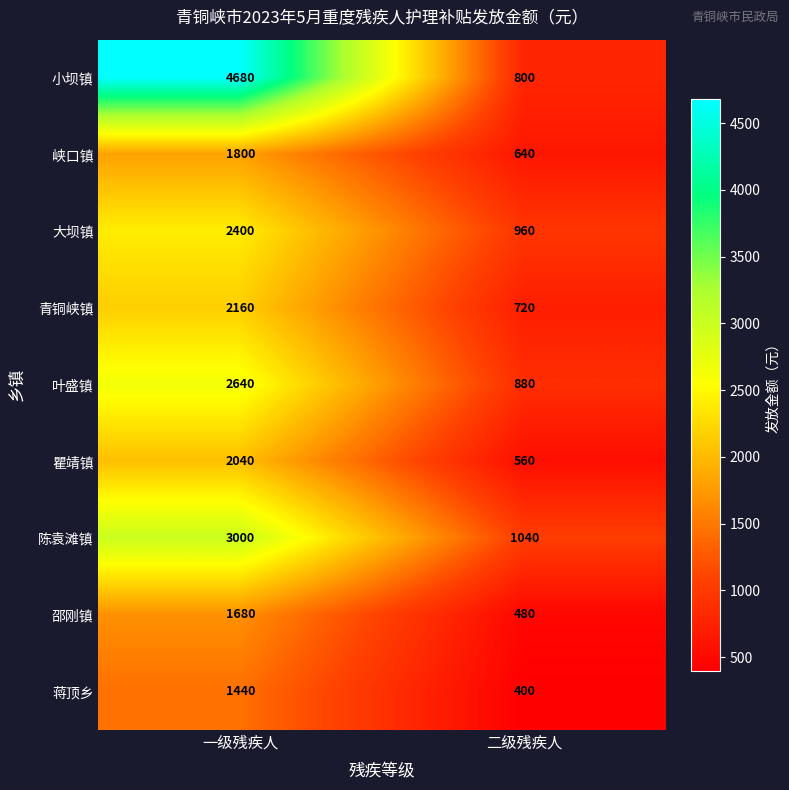

What is the smallest value displayed?

400